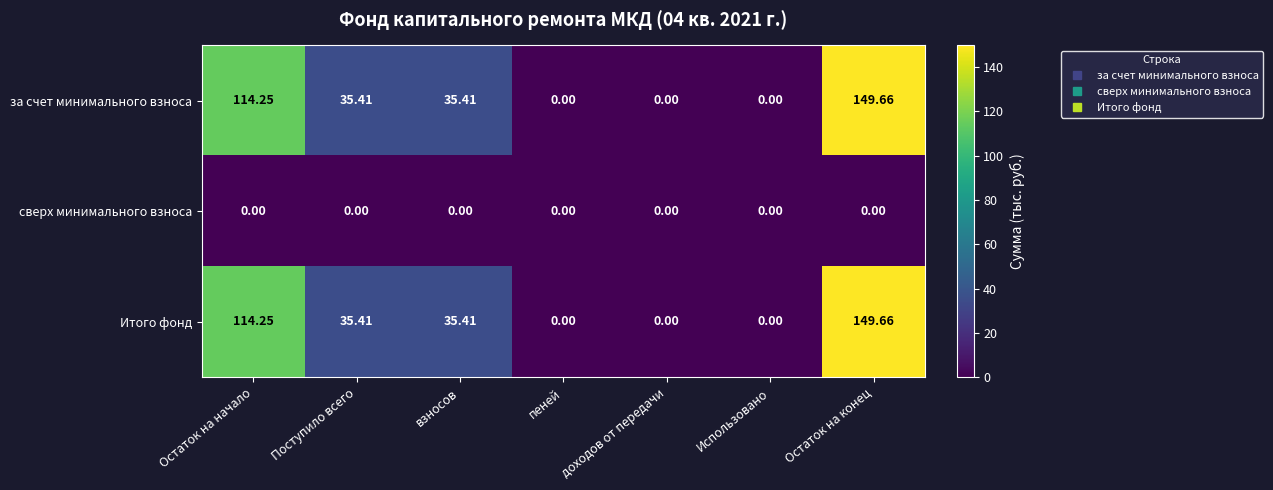

At which category is the sum across all series the highest?

Остаток на конец